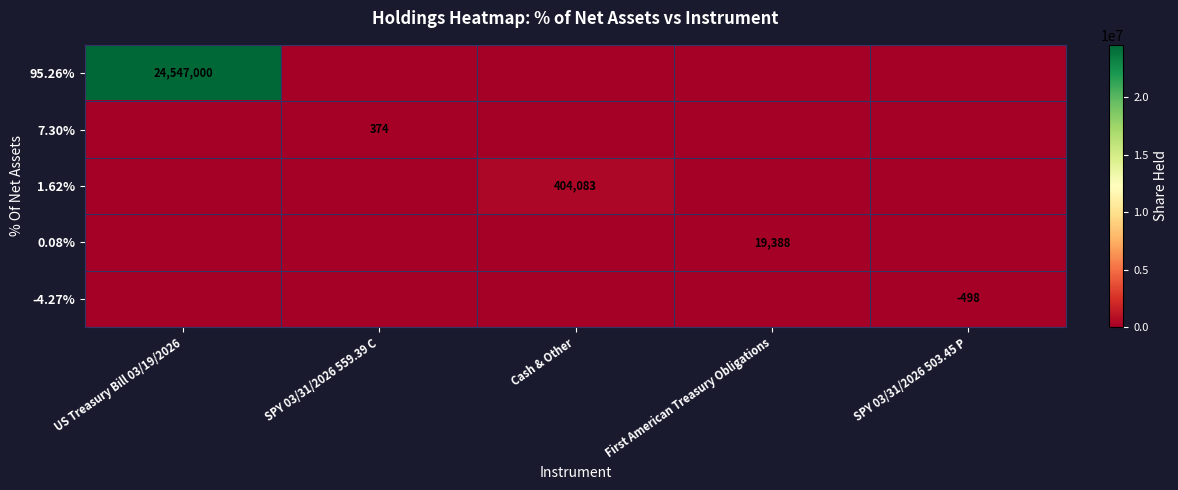

The -4.27% series shows -498 at SPY 03/31/2026 503.45 P. True or false?

True